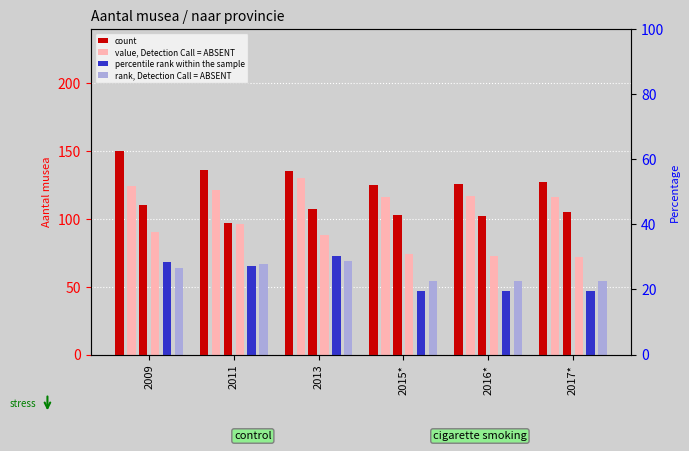

At which label is rank, Detection Call = ABSENT closest to 61?

2009